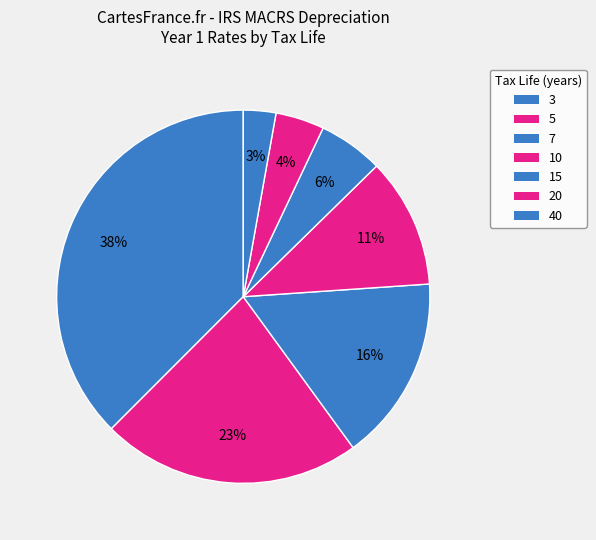

To the nearest percent, what is the difference between the 40 and 10 slice percentages?

8%